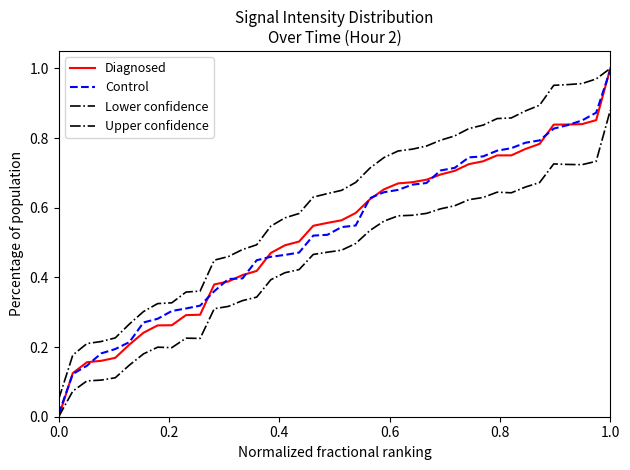

How many intersections are there between Control and Diagnosed?

13